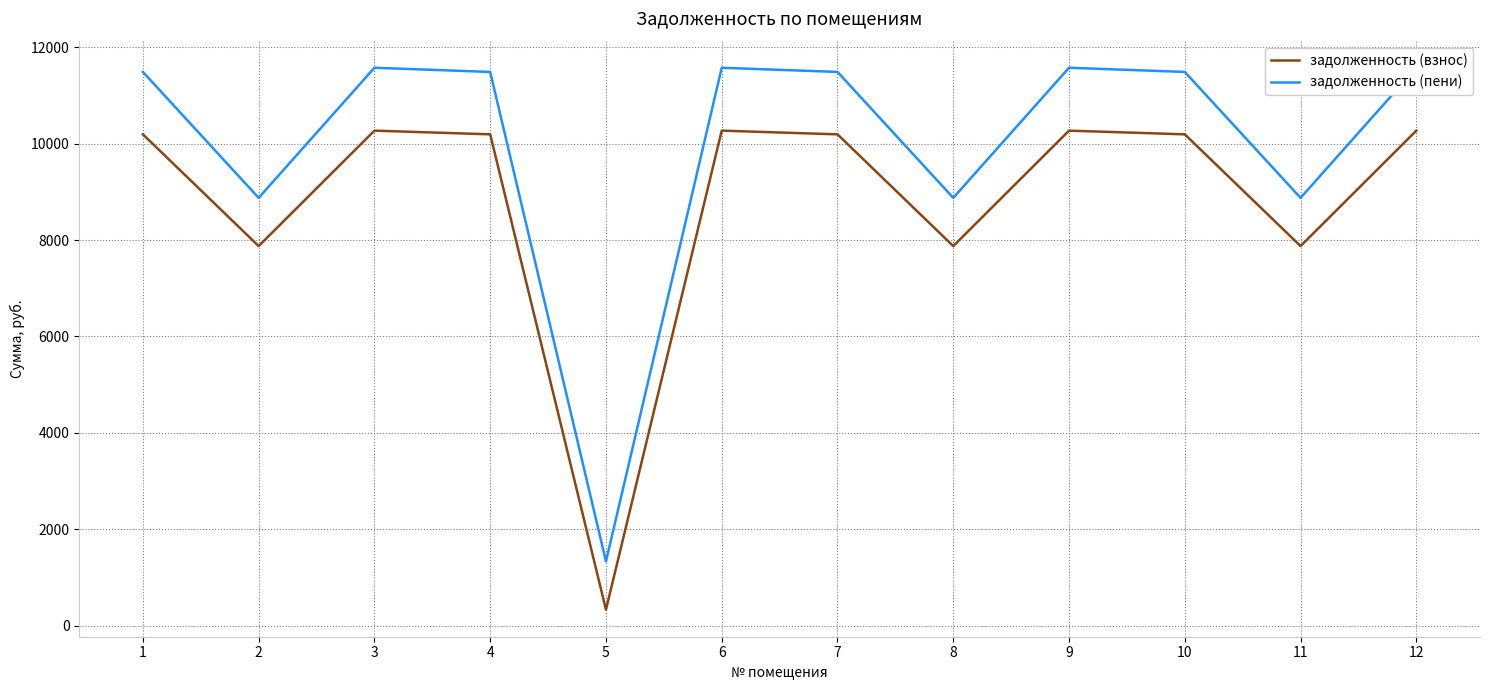

What is the lowest value of the задолженность (взнос) series?

333.4